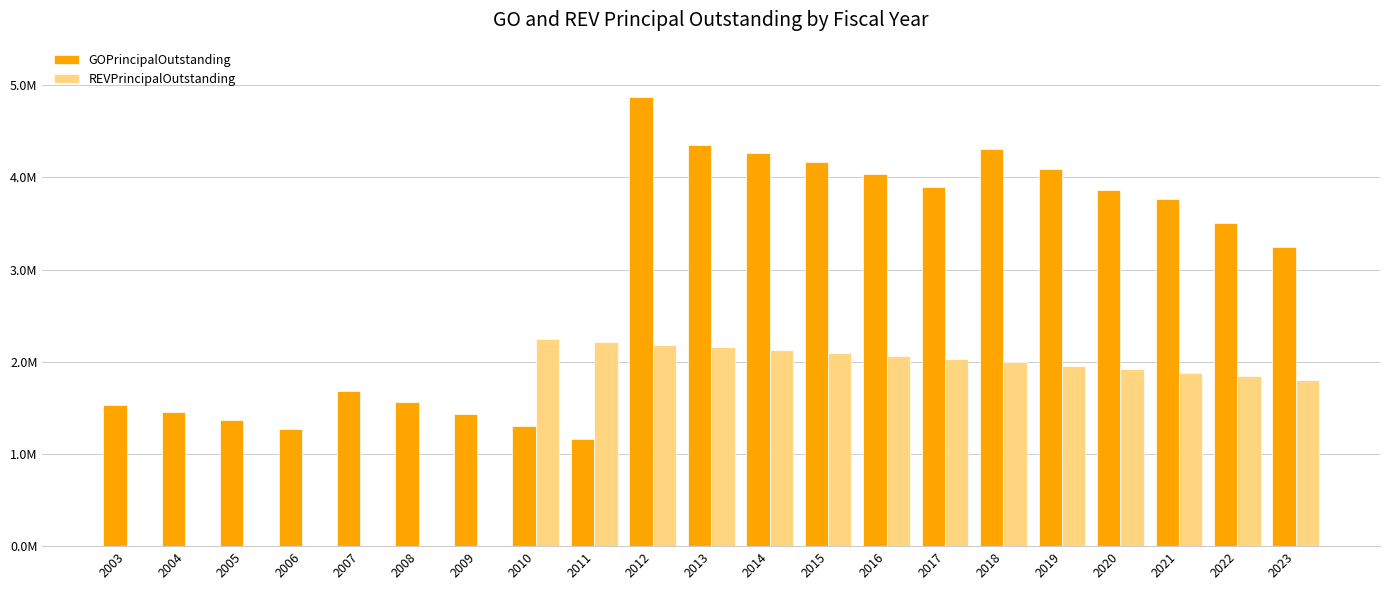

What are all the series names shown in the legend?

GOPrincipalOutstanding, REVPrincipalOutstanding